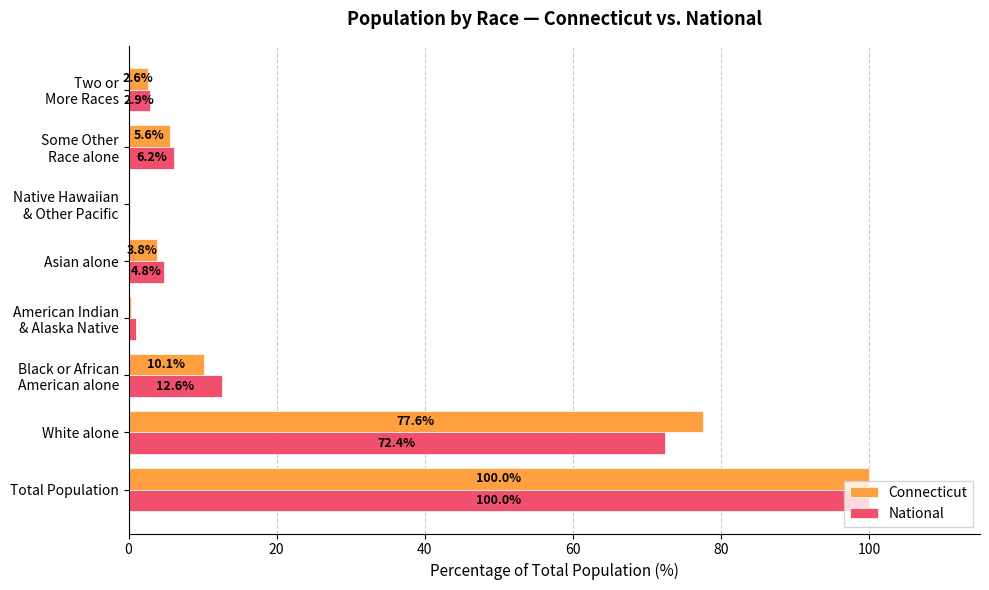

Is it true that National equals 100.0 at Total Population?

True